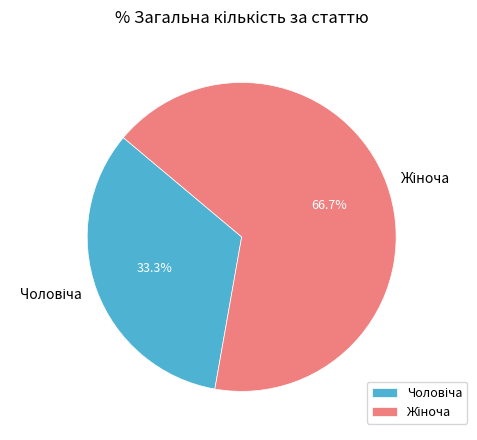

Count the number of slices in the pie.

2